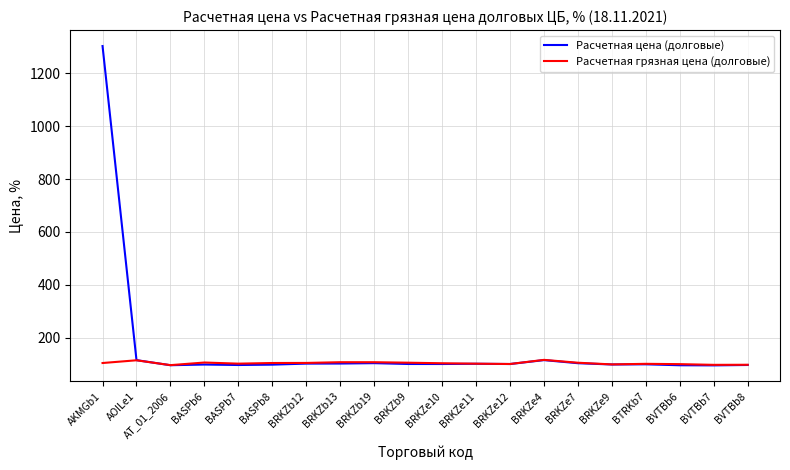

What are all the series names shown in the legend?

Расчетная цена (долговые), Расчетная грязная цена (долговые)